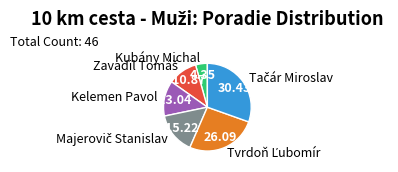

What is the smallest slice in the pie chart?

Kubány Michal